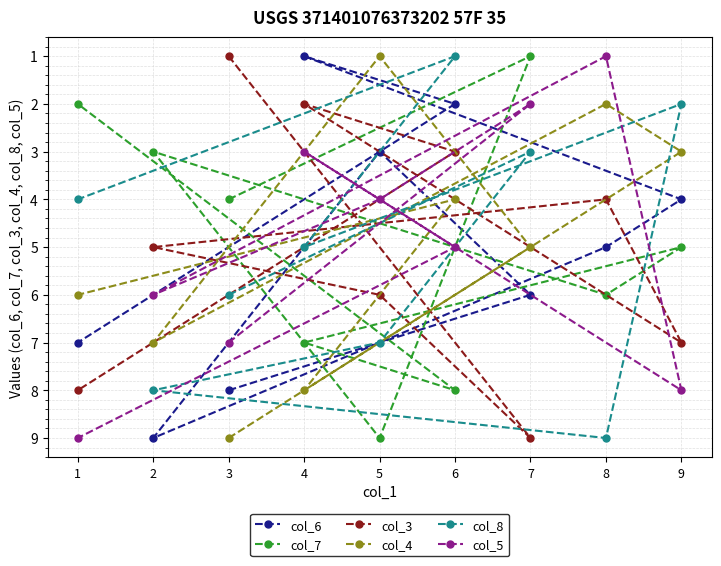

Which series has the largest range (max minus min)?

col_6